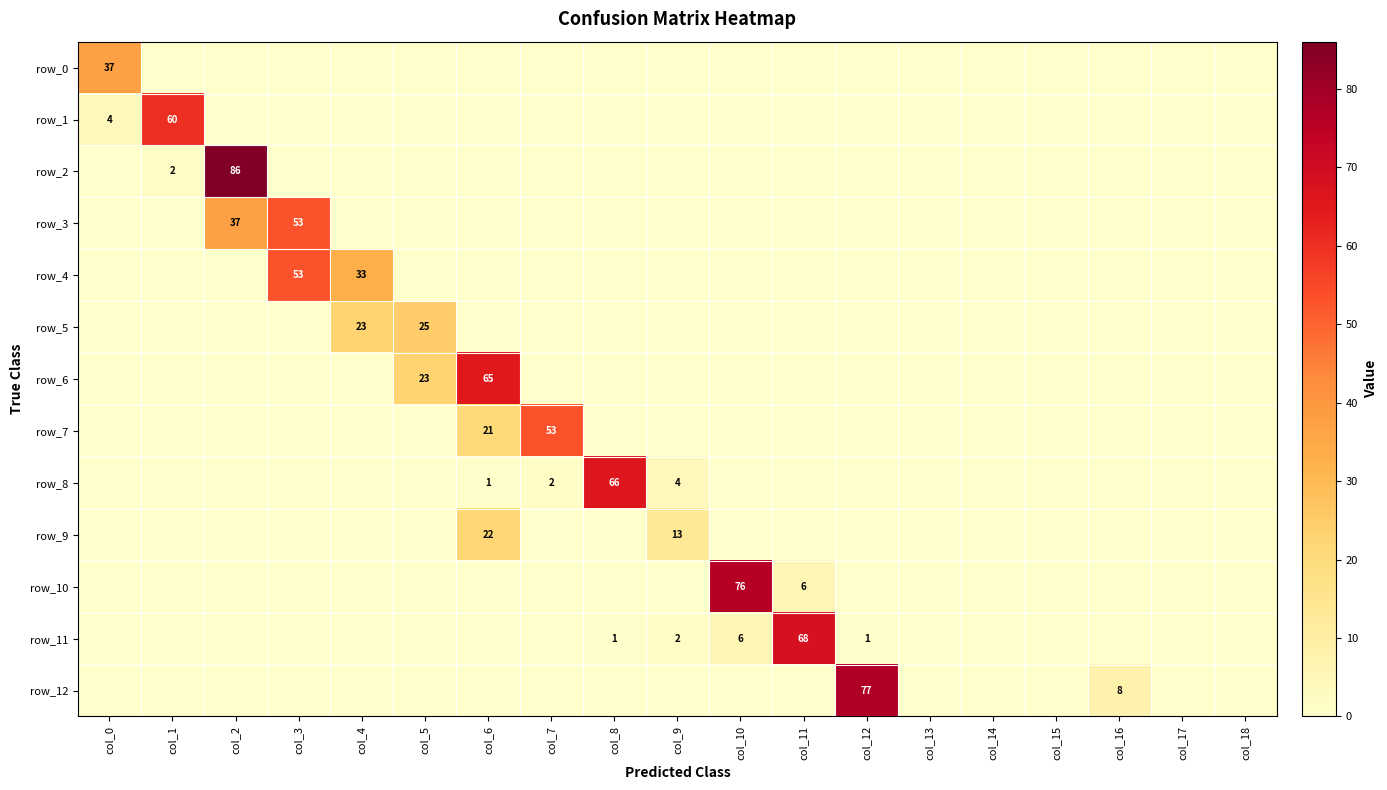

What is the difference between the row_11 values at col_8 and col_11?

67